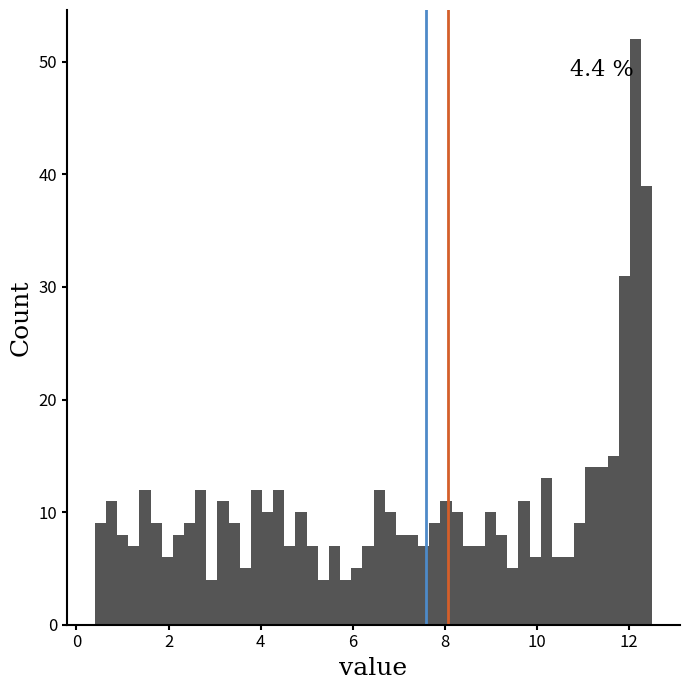

Read against the x-axis, roughly where is the centre of the tallest bar?

12.2